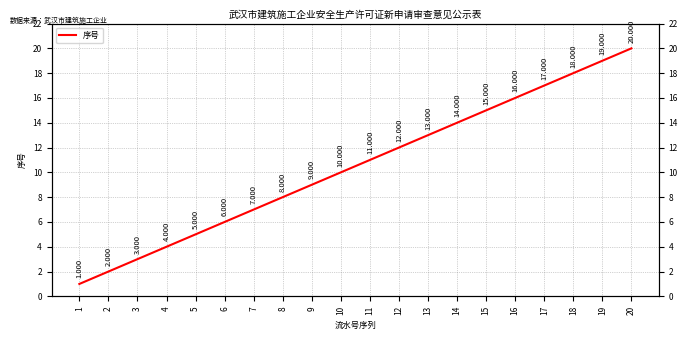

Which has a higher value, 7 or 19?

19